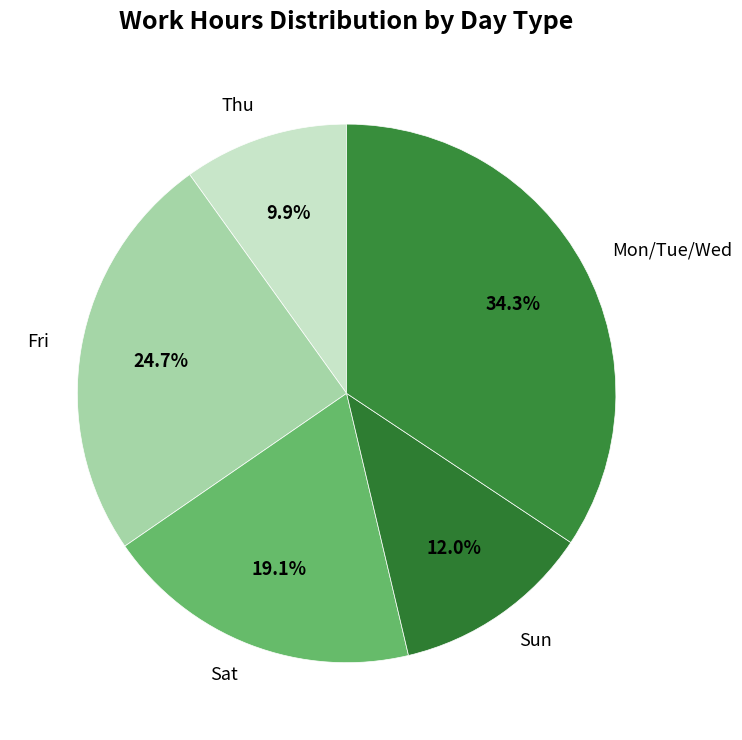

Is there any slice that represents more than half of the pie?

No